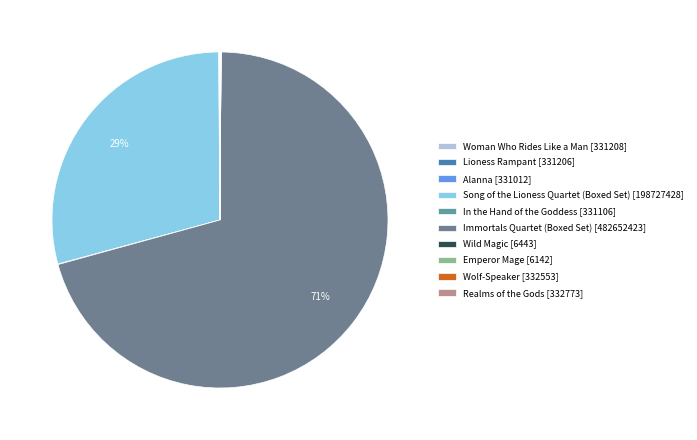

Which has a higher value, Wild Magic or Emperor Mage?

Wild Magic